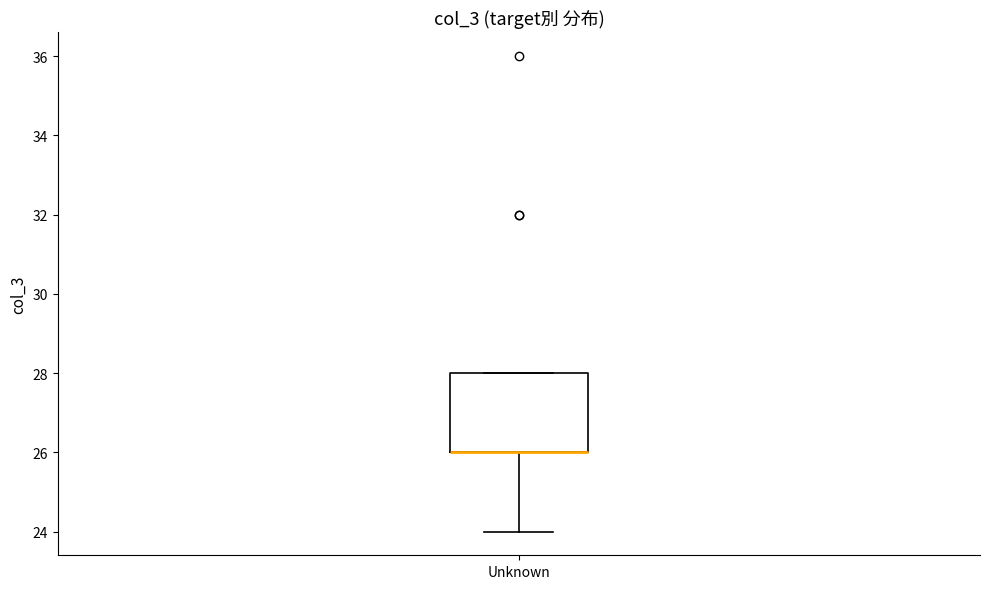

Read this box plot against the y-axis: the position of the median line, the range covered by the box, and the ends of both whiskers. The values are not printed on the chart, so give them approximately, as read against the axis.

median 26 (drawn on the box's lower edge), box 26 to 28, whiskers 24 to 28